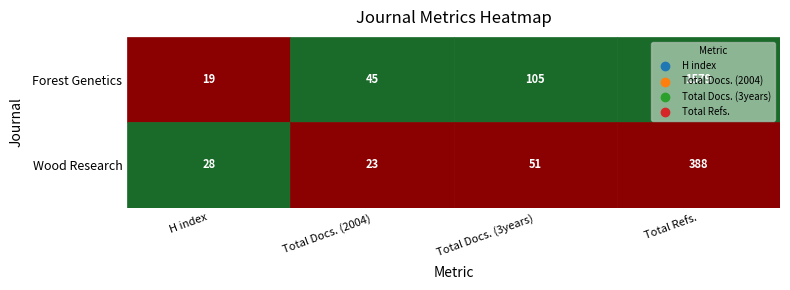

Is it true that Total Docs. (3years) equals 159 at Forest Genetics?

False